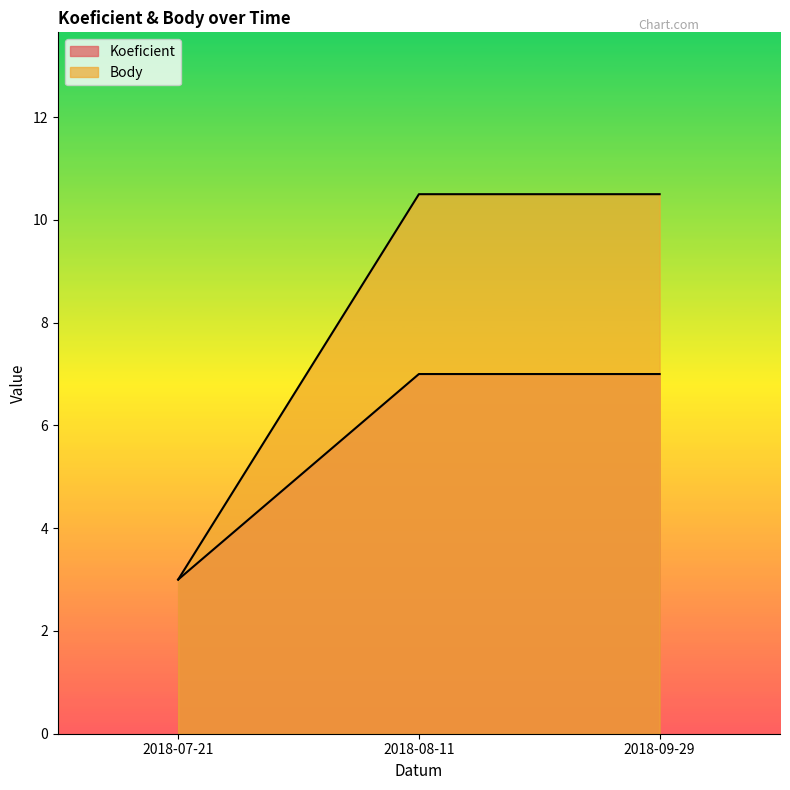

Reading left to right, extract all data points from this chart.

Koeficient: 3.0	7.0	7.0
Body: 3.0	10.5	10.5